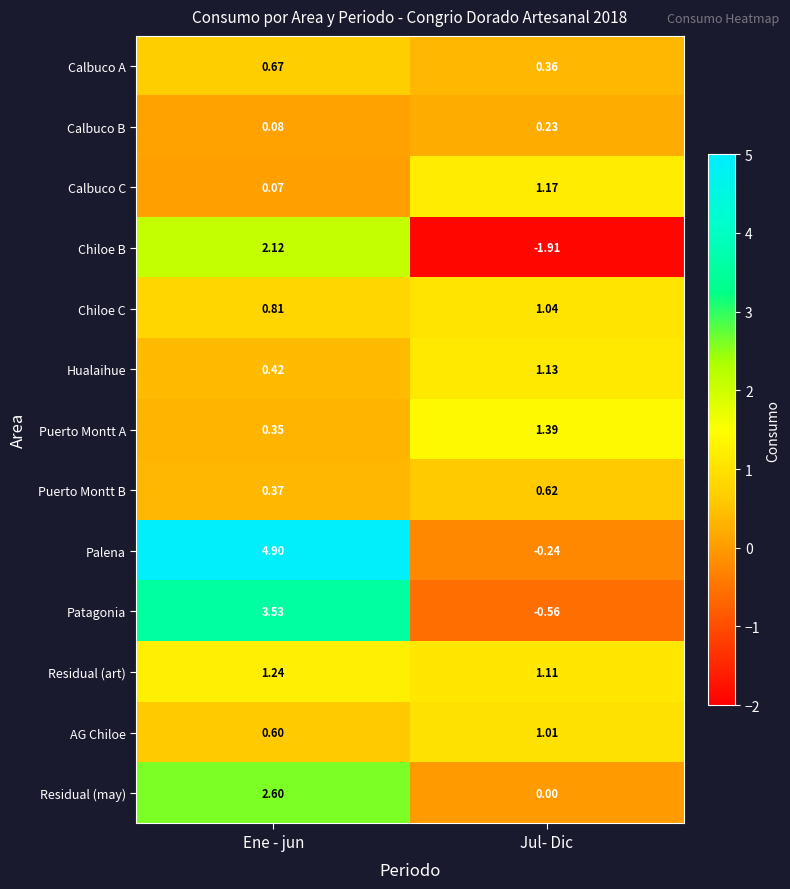

Which category has the highest value in the Puerto Montt A series?

Jul- Dic